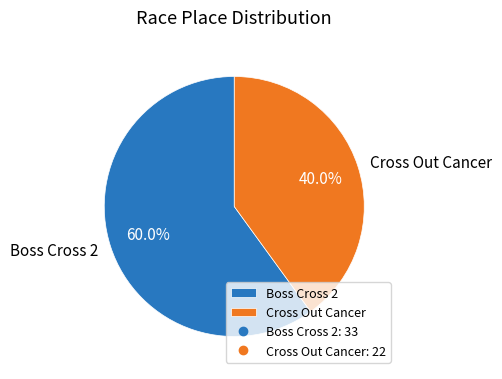

Which has a higher value, Cross Out Cancer or Boss Cross 2?

Boss Cross 2